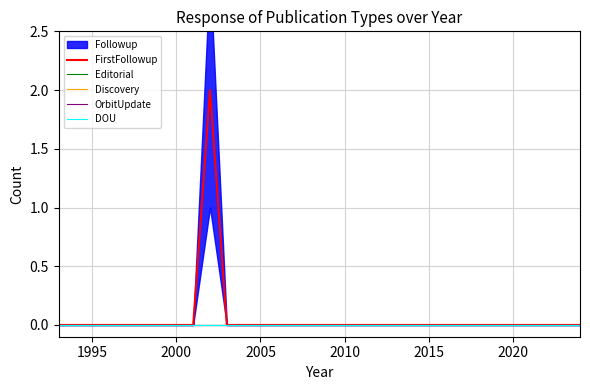

True or false: OrbitUpdate and Editorial intersect in this chart.

False